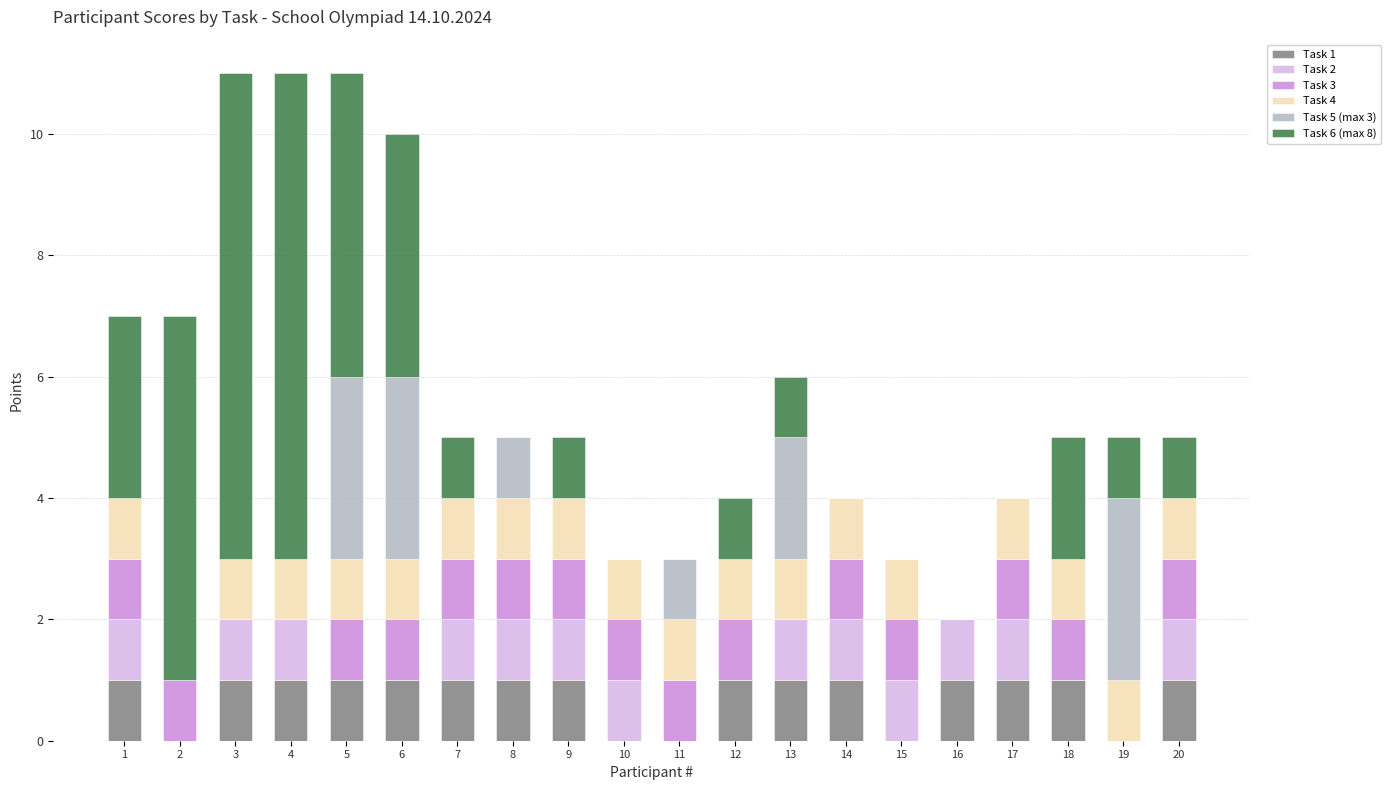

The value of Task 1 at 14 is 0. True or false?

False